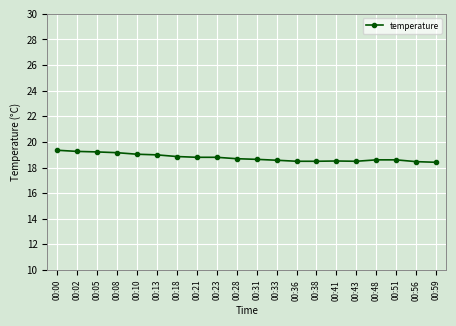

What is the value of the 6th point from the left?

19.0